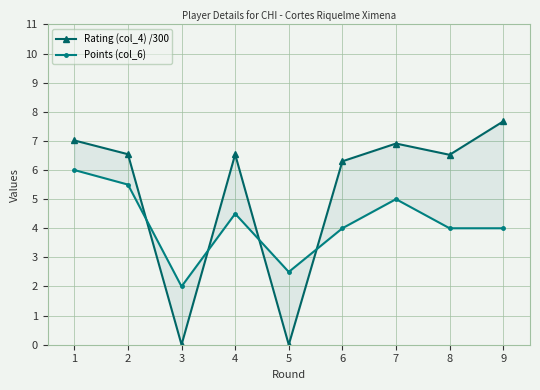

What is the difference between the highest and lowest values at 1?

1.0